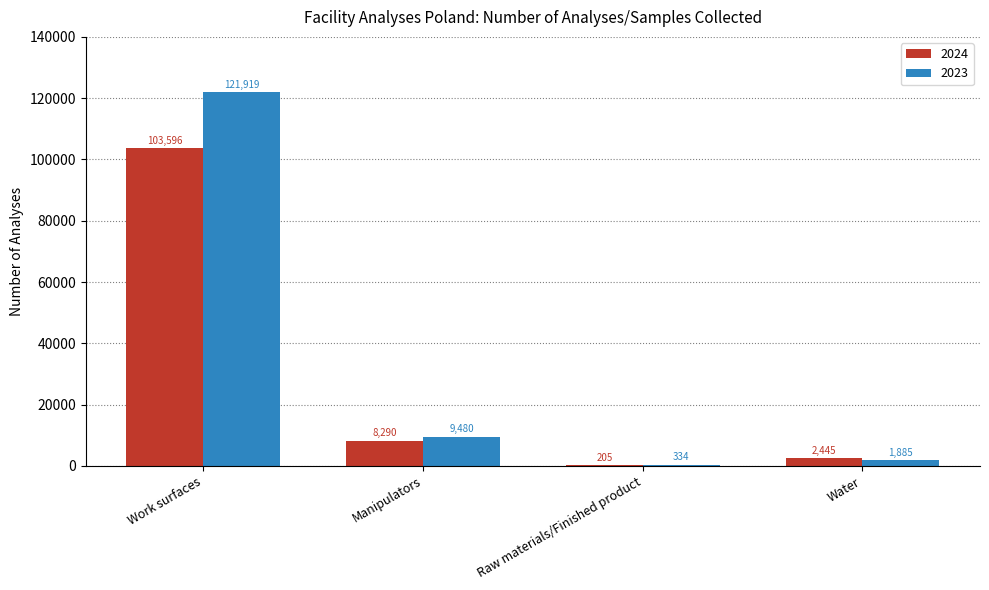

What value does the 2023 series have at Work surfaces, to the nearest 100?

121900